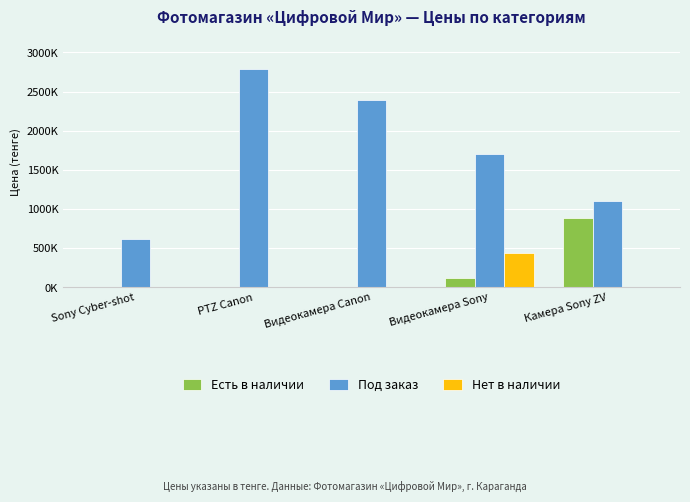

Between PTZ Canon and Камера Sony ZV, which series saw the biggest shift?

Под заказ